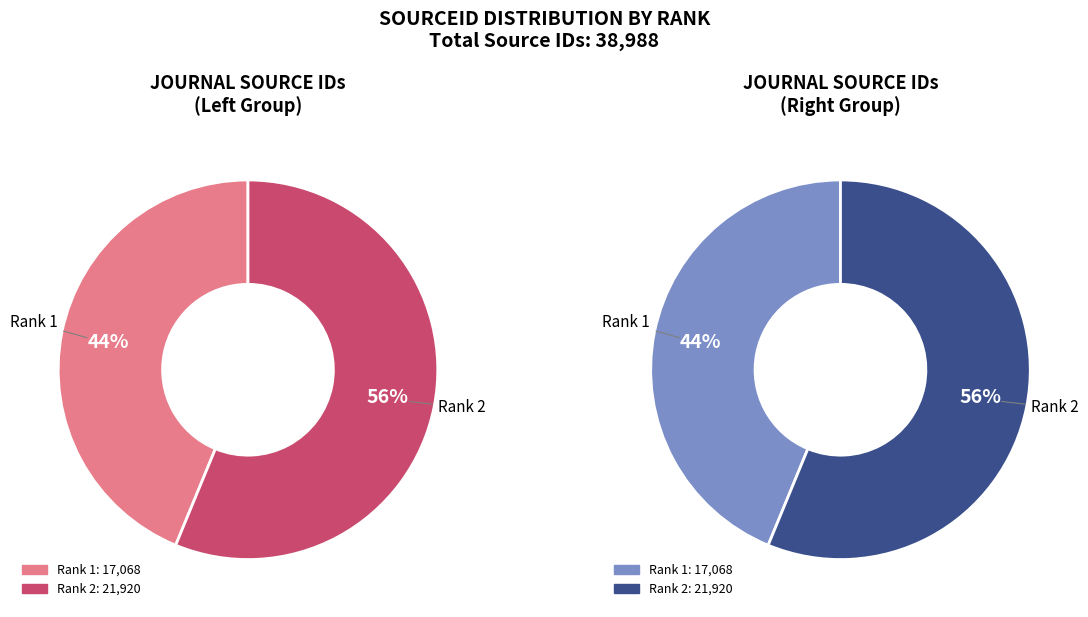

To the nearest percent, what is the combined percentage of 2 and 1?

100%